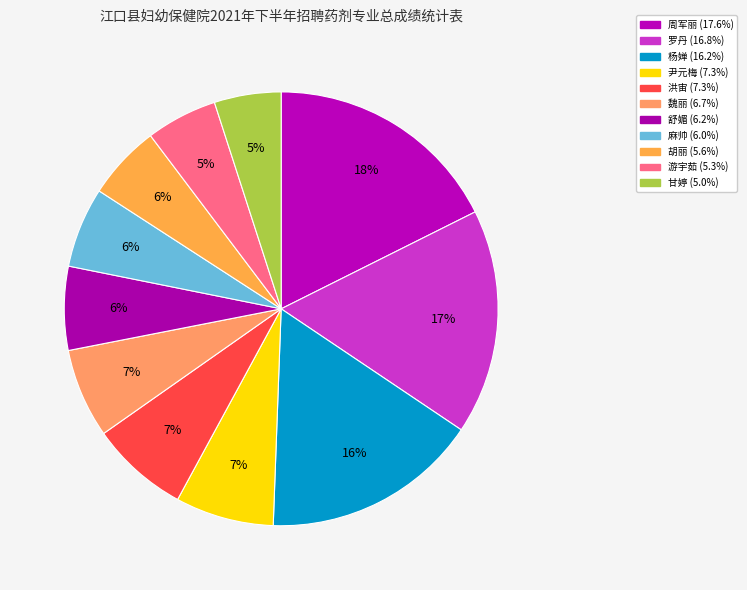

Which slice is the largest?

周军丽